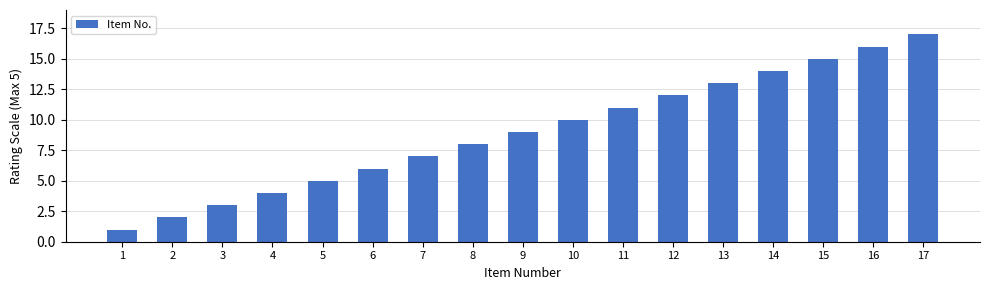

The chart shows a value of 10 at 10. True or false?

True